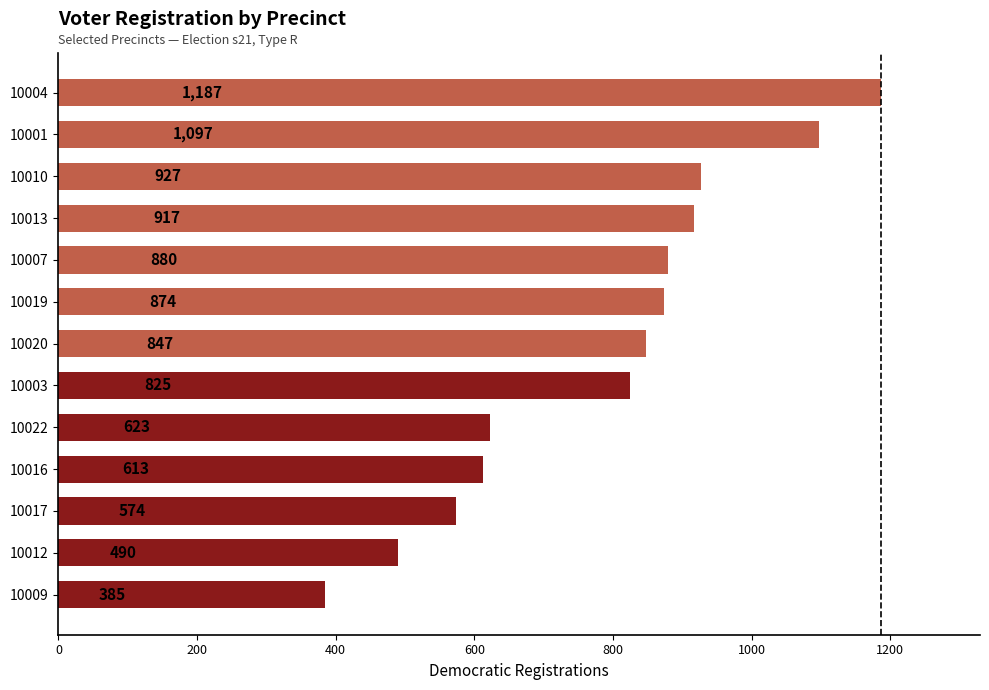

List the labels in order of value, largest first.

10004, 10001, 10010, 10013, 10007, 10019, 10020, 10003, 10022, 10016, 10017, 10012, 10009